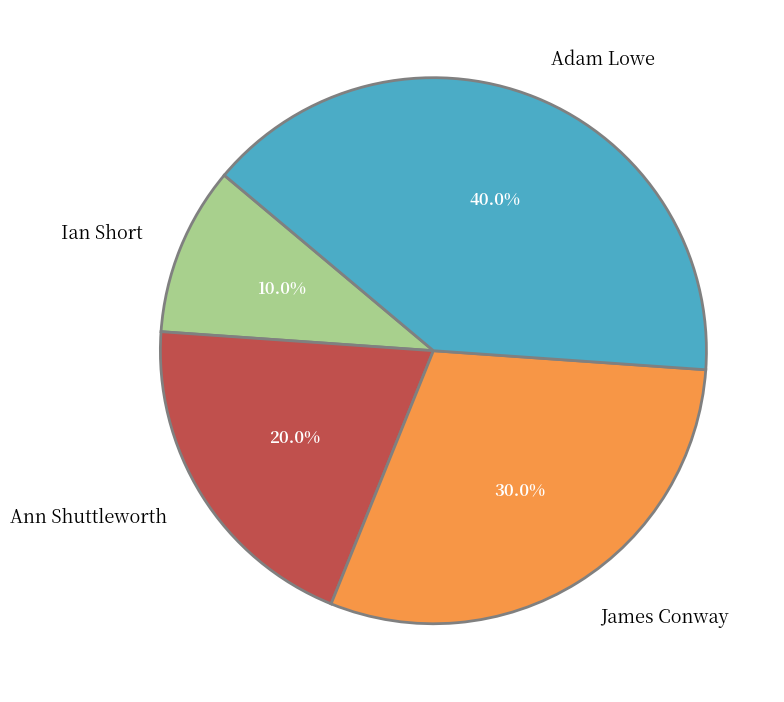

What is the ratio of the value at Adam Lowe to the value at James Conway?

1.3